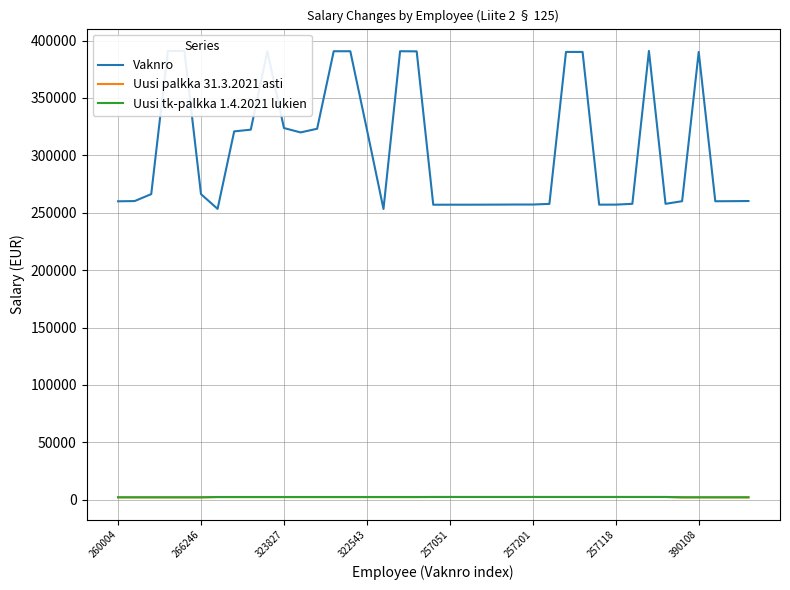

Is it true that Uusi tk-palkka 1.4.2021 lukien equals 2466.3 at 257118?

True